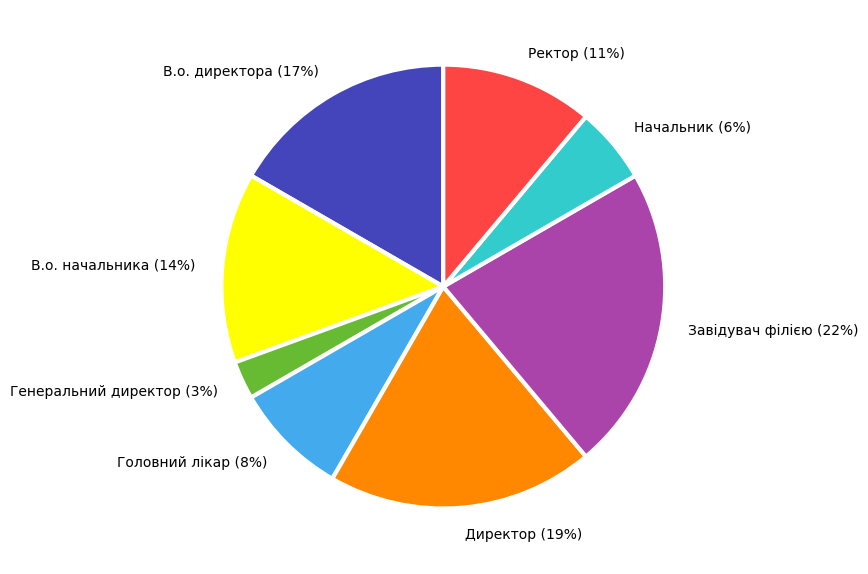

Rank the categories by value from lowest to highest.

Генеральний директор, Начальник, Головний лікар, Ректор, В.о. начальника, В.о. директора, Директор, Завідувач філією